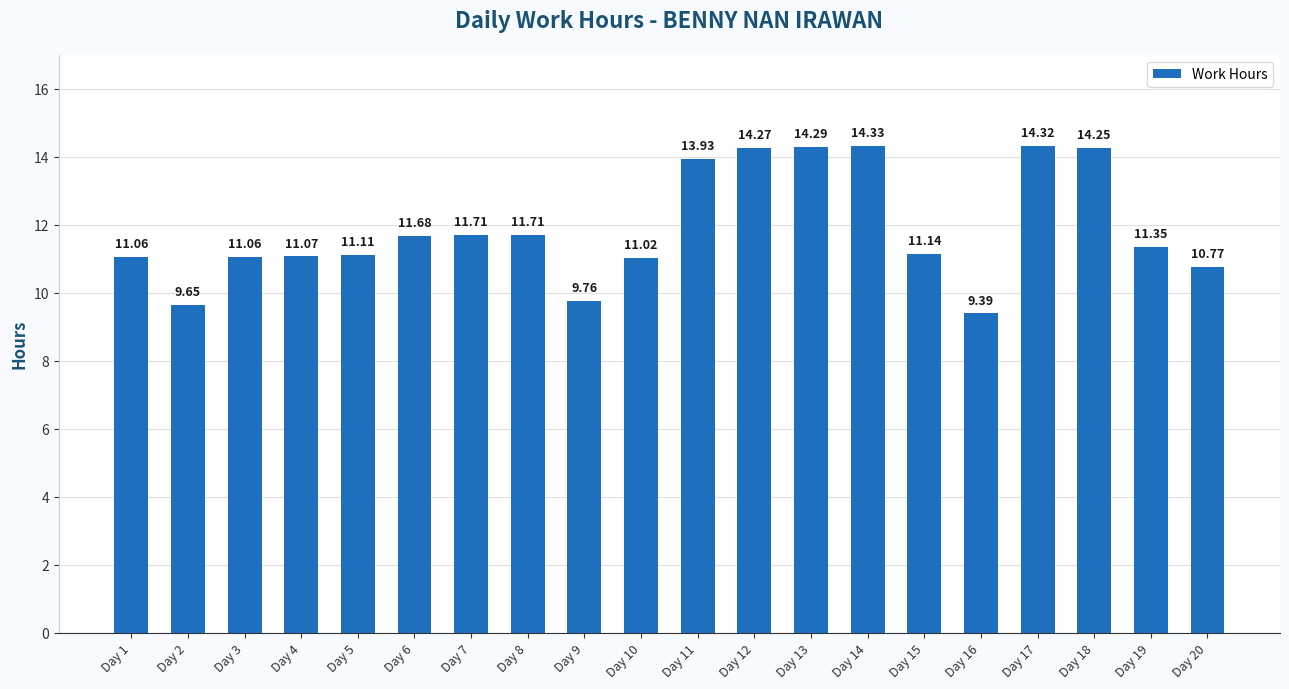

What is the difference between the values at Day 13 and Day 2?

4.6